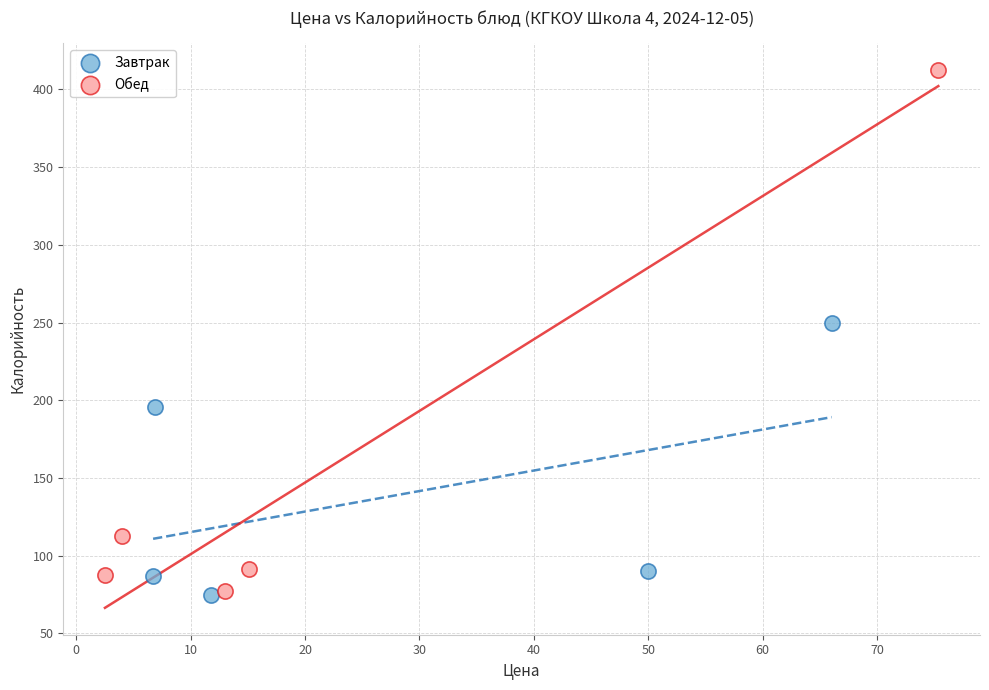

Which series has the widest spread of Y values?

Обед